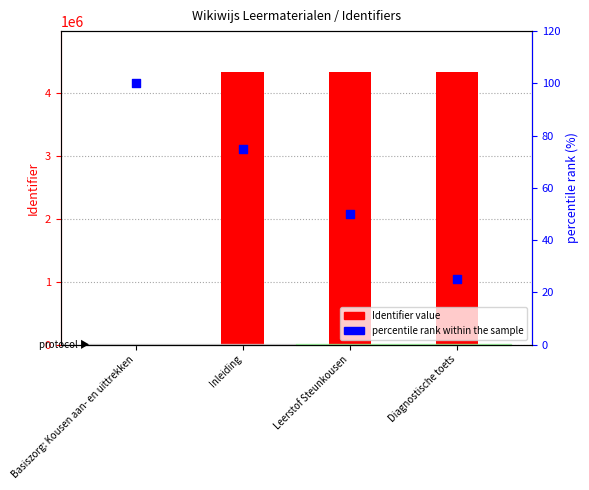

Which series has the largest Y range (max minus min)?

Identifier value